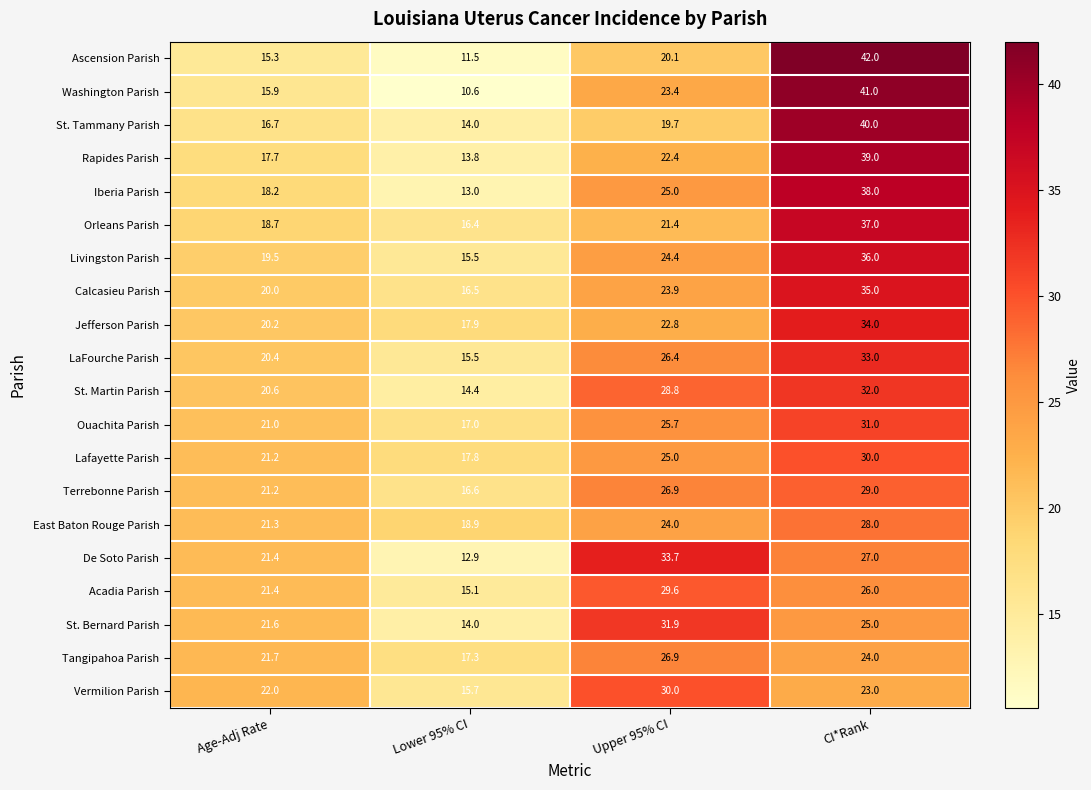

What value does the St. Bernard Parish series have at CI*Rank?

25.0